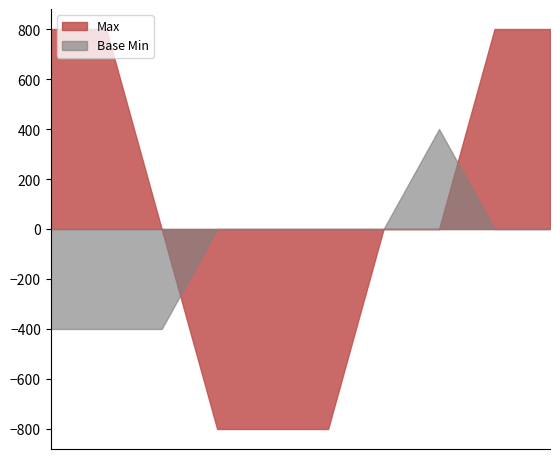

Which series has the largest range (max minus min)?

Max